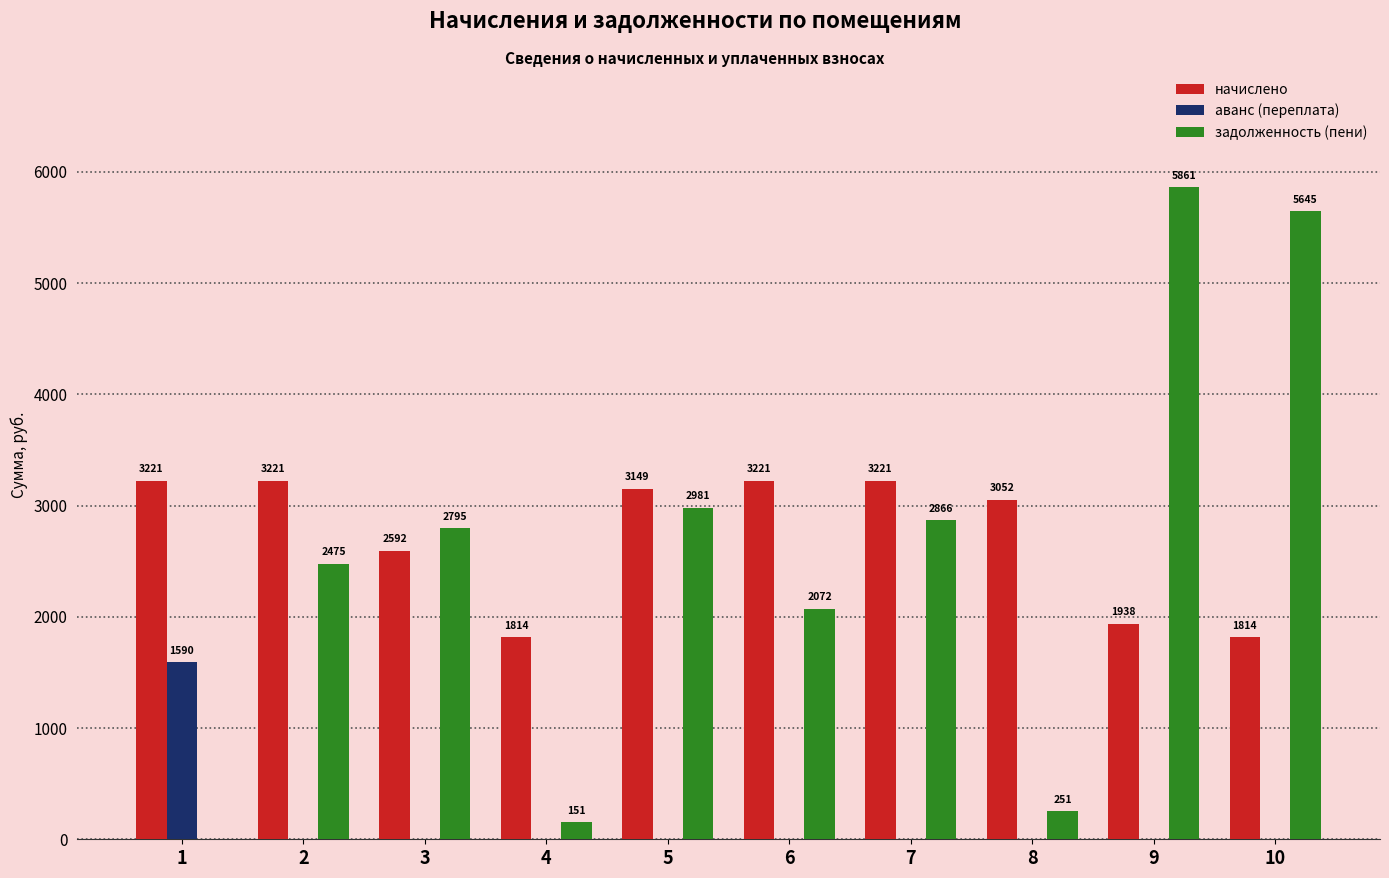

How many values in the аванс (переплата) series exceed 0?

1